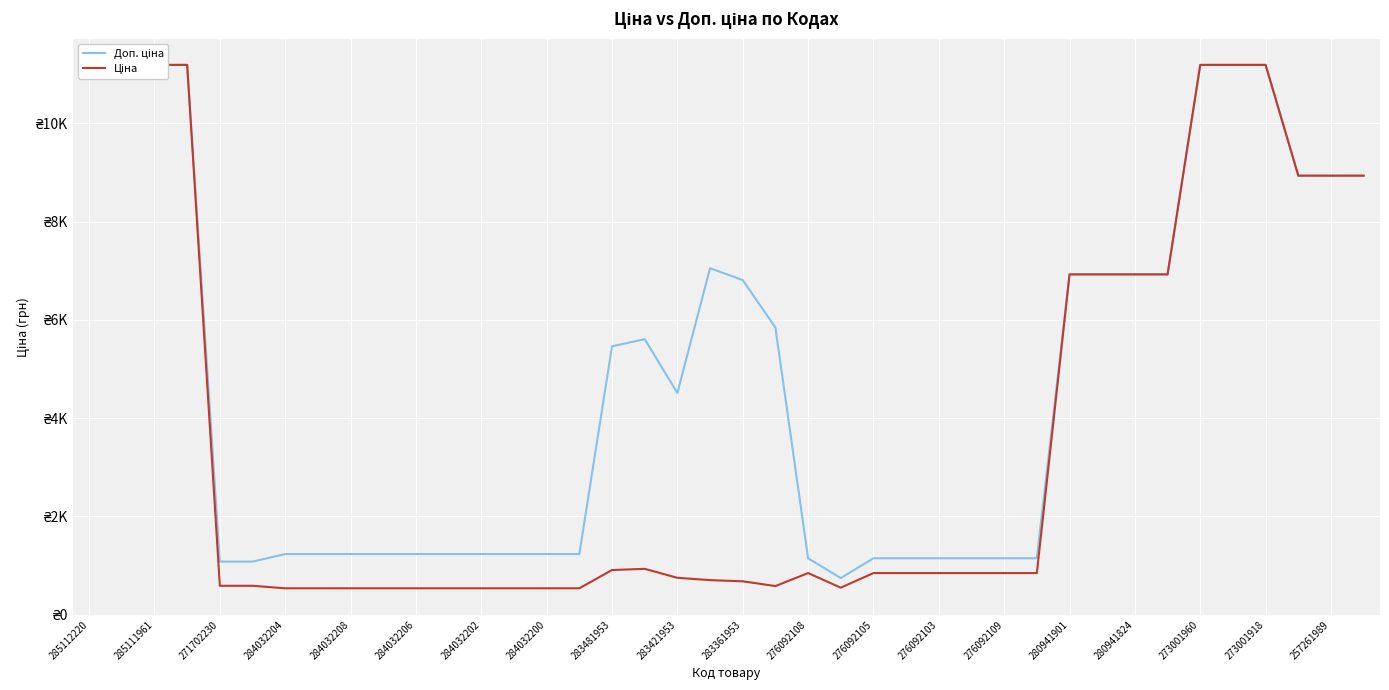

At 273001918, list the series in order from smallest to largest.

Доп. ціна, Ціна